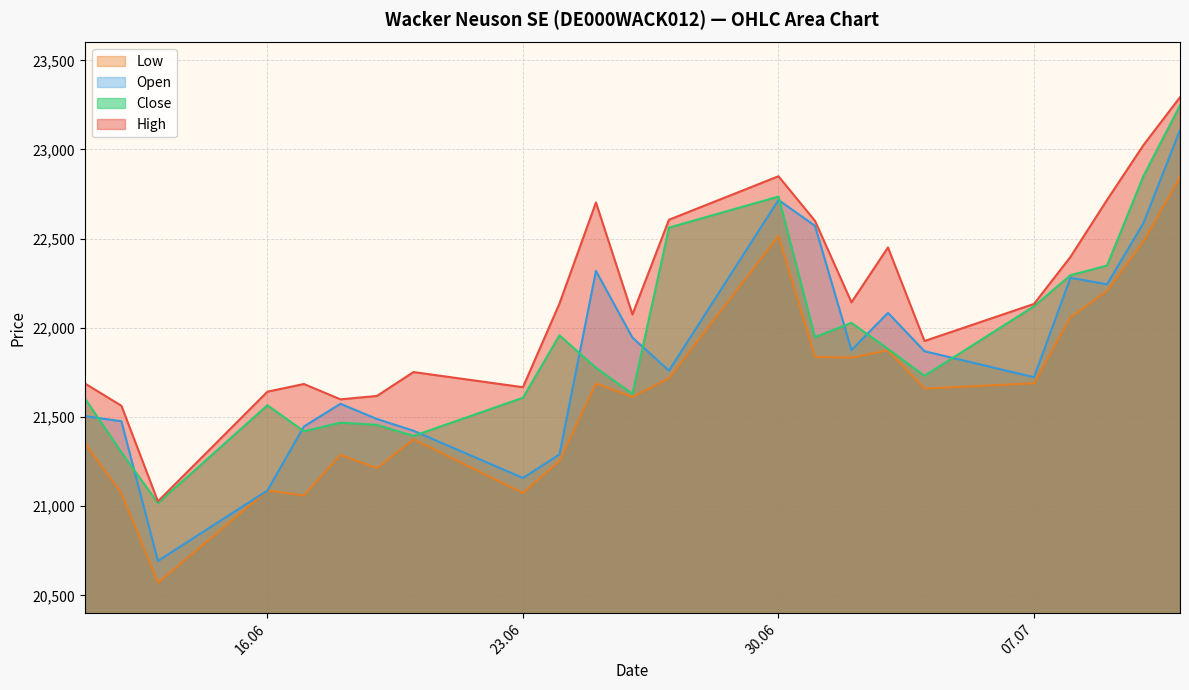

What is the value of the High point at the 2nd from the left?

21563